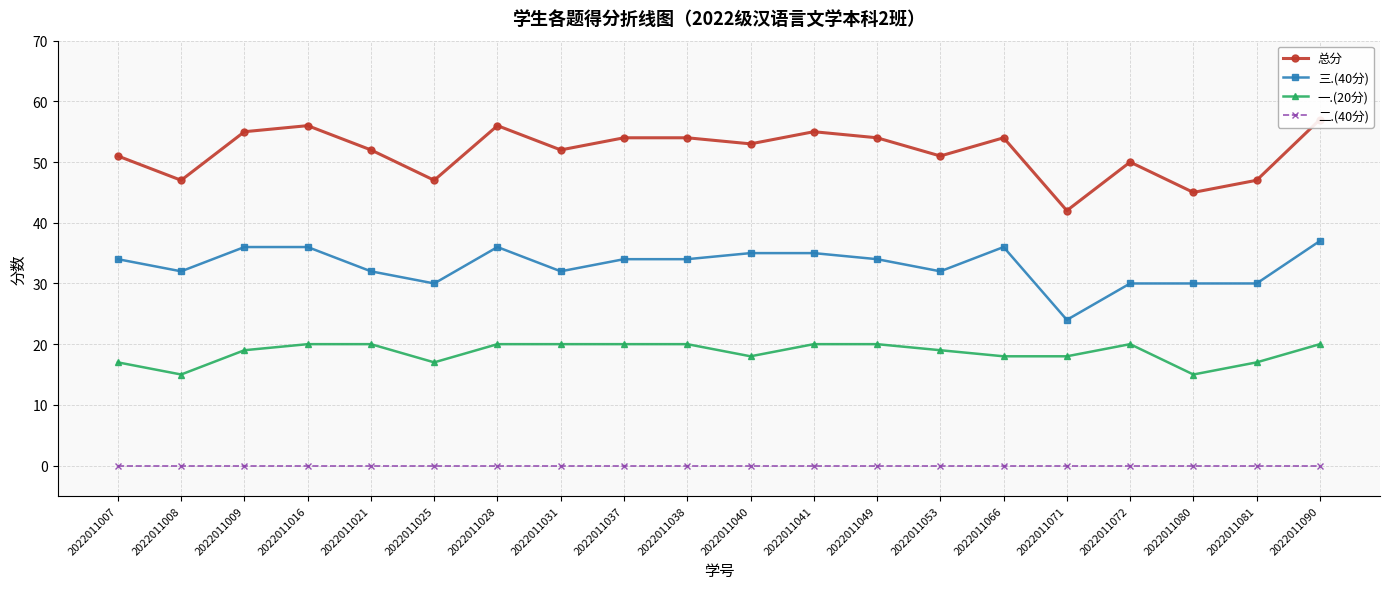

Which category has the lowest value in the 一.(20分) series?

2022011008